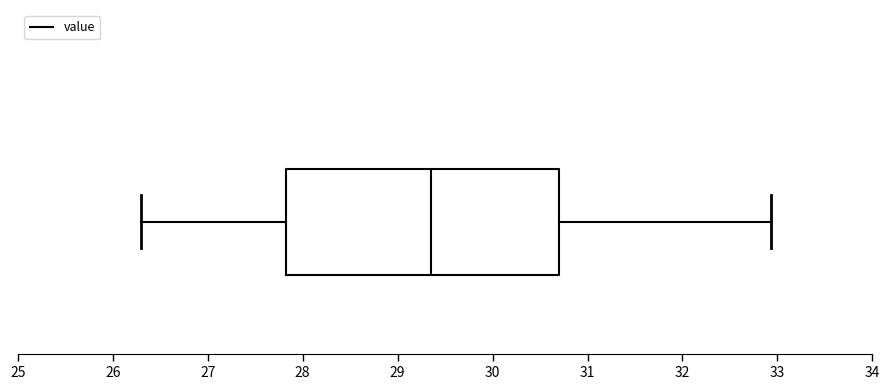

Where does the median line of the box sit on the x-axis? The values are not printed on the chart, so give them approximately, as read against the axis.

29.4